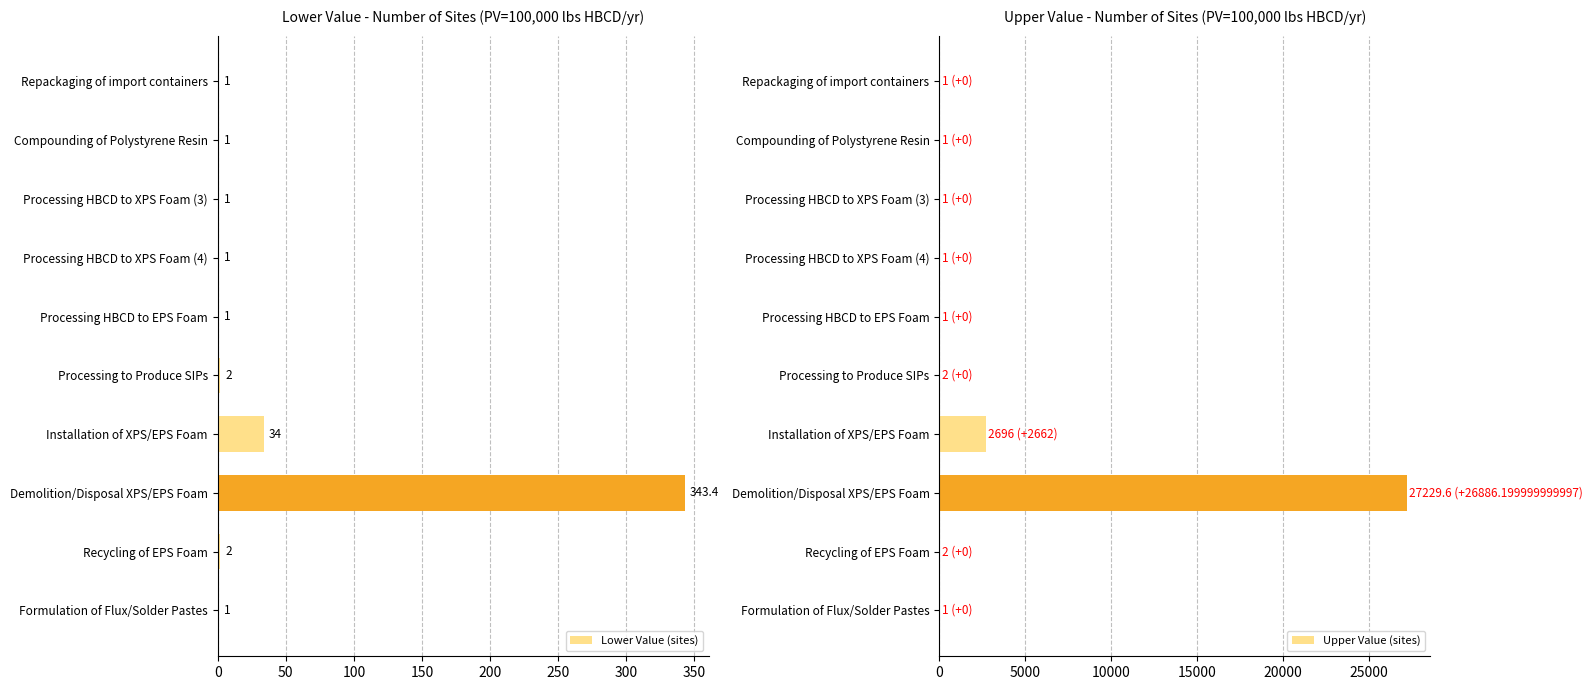

What is the highest value of the Lower Value (sites) series?

343.4